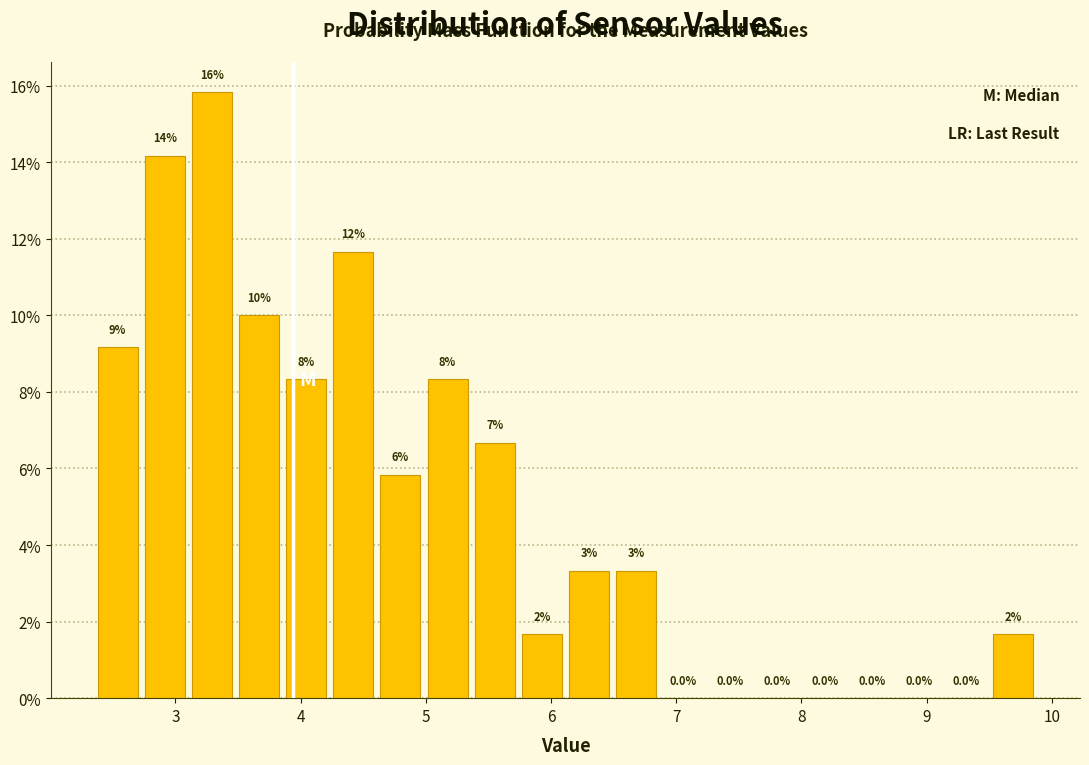

Read against the x-axis, roughly where is the centre of the tallest bar?

3.3